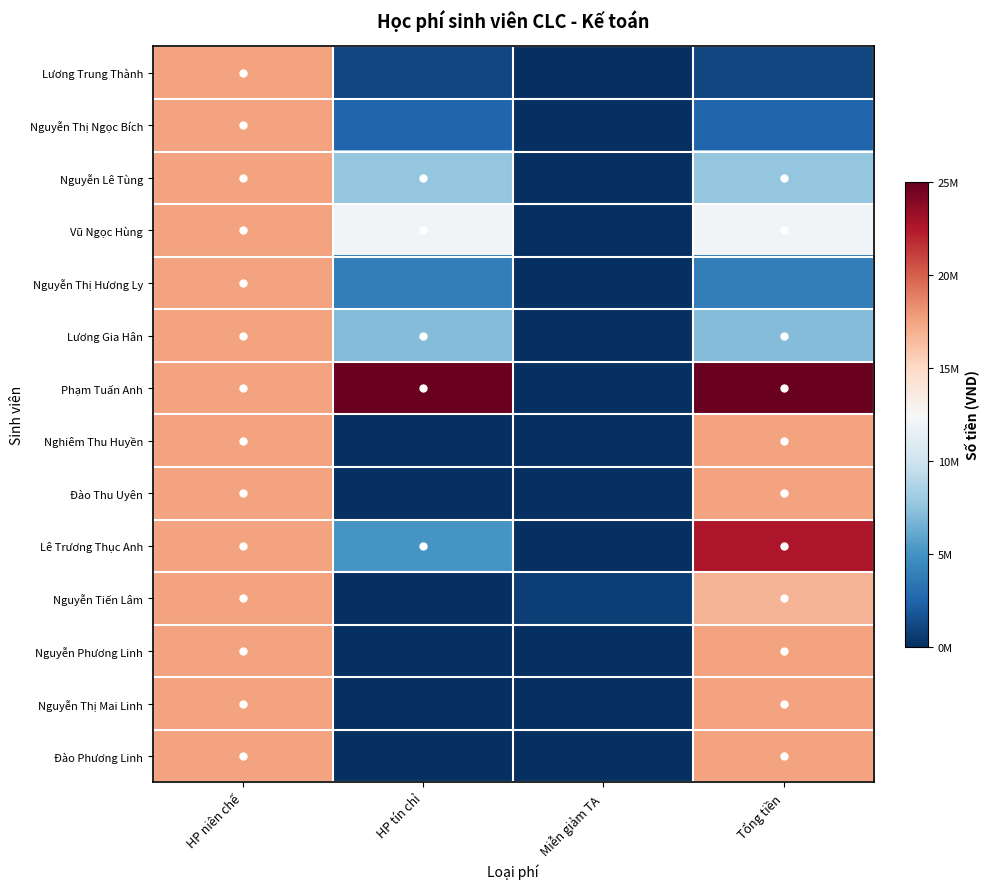

Rank the series by their maximum value, from highest to lowest.

Phạm Tuấn Anh, Lê Trương Thục Anh, Lương Trung Thành, Nguyễn Thị Ngọc Bích, Nguyễn Lê Tùng, Vũ Ngọc Hùng, Nguyễn Thị Hương Ly, Lương Gia Hân, Nghiêm Thu Huyền, Đào Thu Uyên, Nguyễn Tiến Lâm, Nguyễn Phương Linh, Nguyễn Thị Mai Linh, Đào Phương Linh